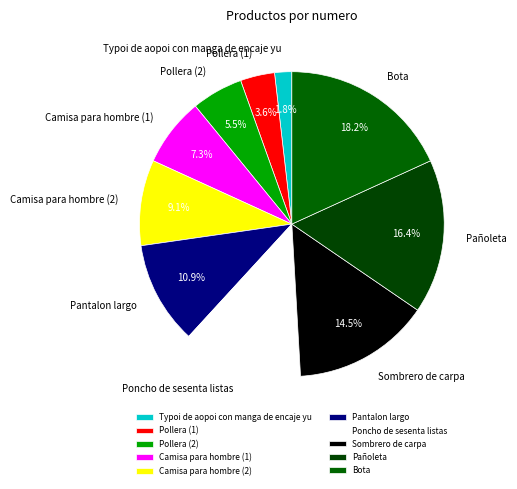

Rank the categories by value from lowest to highest.

Typoi de aopoi con manga de encaje yu, Pollera (1), Pollera (2), Camisa para hombre (1), Camisa para hombre (2), Pantalon largo, Poncho de sesenta listas, Sombrero de carpa, Pañoleta, Bota